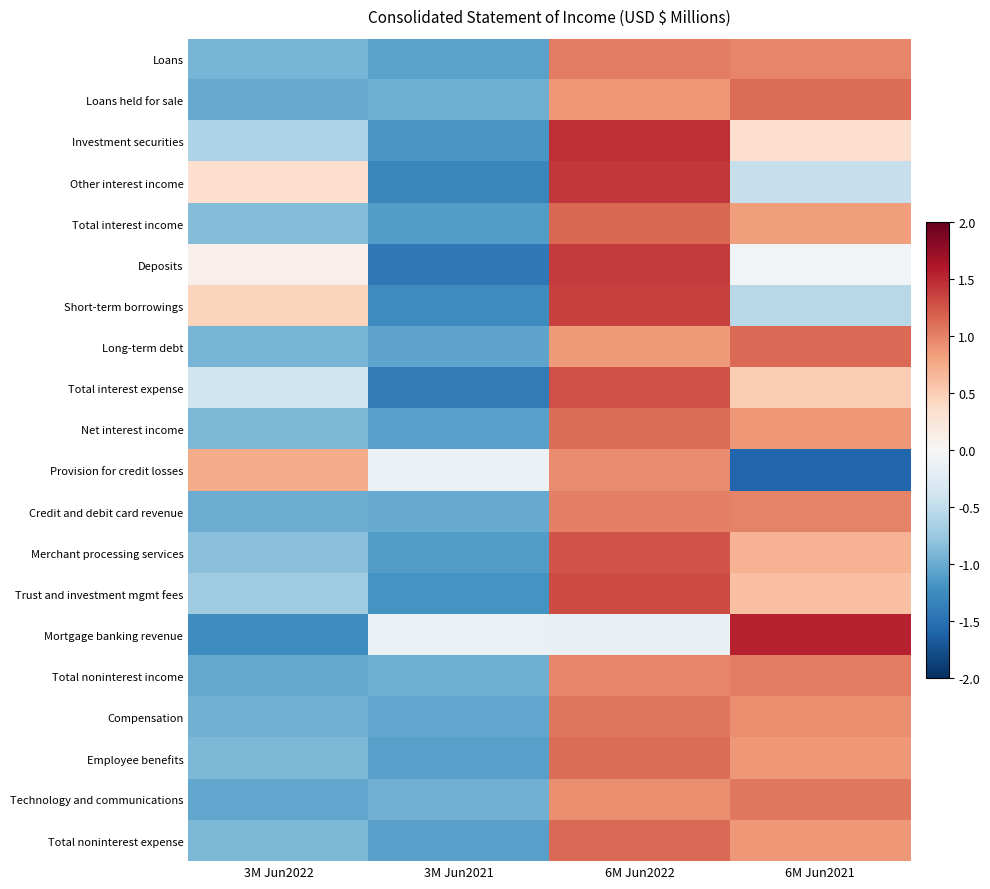

Reading right to left, list all the values displayed in this chart.

Loans: 6M Jun2021=1.0	6M Jun2022=1.0	3M Jun2021=-1.1	3M Jun2022=-0.9
Loans held for sale: 6M Jun2021=1.1	6M Jun2022=0.9	3M Jun2021=-1.0	3M Jun2022=-1.0
Investment securities: 6M Jun2021=0.3	6M Jun2022=1.5	3M Jun2021=-1.2	3M Jun2022=-0.6
Other interest income: 6M Jun2021=-0.5	6M Jun2022=1.4	3M Jun2021=-1.3	3M Jun2022=0.3
Total interest income: 6M Jun2021=0.8	6M Jun2022=1.1	3M Jun2021=-1.1	3M Jun2022=-0.9
Deposits: 6M Jun2021=-0.1	6M Jun2022=1.4	3M Jun2021=-1.4	3M Jun2022=0.1
Short-term borrowings: 6M Jun2021=-0.6	6M Jun2022=1.4	3M Jun2021=-1.3	3M Jun2022=0.5
Long-term debt: 6M Jun2021=1.1	6M Jun2022=0.9	3M Jun2021=-1.1	3M Jun2022=-0.9
Total interest expense: 6M Jun2021=0.5	6M Jun2022=1.3	3M Jun2021=-1.4	3M Jun2022=-0.4
Net interest income: 6M Jun2021=0.9	6M Jun2022=1.1	3M Jun2021=-1.1	3M Jun2022=-0.9
Provision for credit losses: 6M Jun2021=-1.6	6M Jun2022=0.9	3M Jun2021=-0.1	3M Jun2022=0.7
Credit and debit card revenue: 6M Jun2021=1.0	6M Jun2022=1.0	3M Jun2021=-1.0	3M Jun2022=-1.0
Merchant processing services: 6M Jun2021=0.7	6M Jun2022=1.3	3M Jun2021=-1.1	3M Jun2022=-0.8
Trust and investment mgmt fees: 6M Jun2021=0.6	6M Jun2022=1.3	3M Jun2021=-1.2	3M Jun2022=-0.7
Mortgage banking revenue: 6M Jun2021=1.5	6M Jun2022=-0.1	3M Jun2021=-0.1	3M Jun2022=-1.3
Total noninterest income: 6M Jun2021=1.0	6M Jun2022=1.0	3M Jun2021=-1.0	3M Jun2022=-1.0
Compensation: 6M Jun2021=0.9	6M Jun2022=1.1	3M Jun2021=-1.0	3M Jun2022=-1.0
Employee benefits: 6M Jun2021=0.9	6M Jun2022=1.1	3M Jun2021=-1.1	3M Jun2022=-0.9
Technology and communications: 6M Jun2021=1.1	6M Jun2022=0.9	3M Jun2021=-1.0	3M Jun2022=-1.0
Total noninterest expense: 6M Jun2021=0.9	6M Jun2022=1.1	3M Jun2021=-1.1	3M Jun2022=-0.9